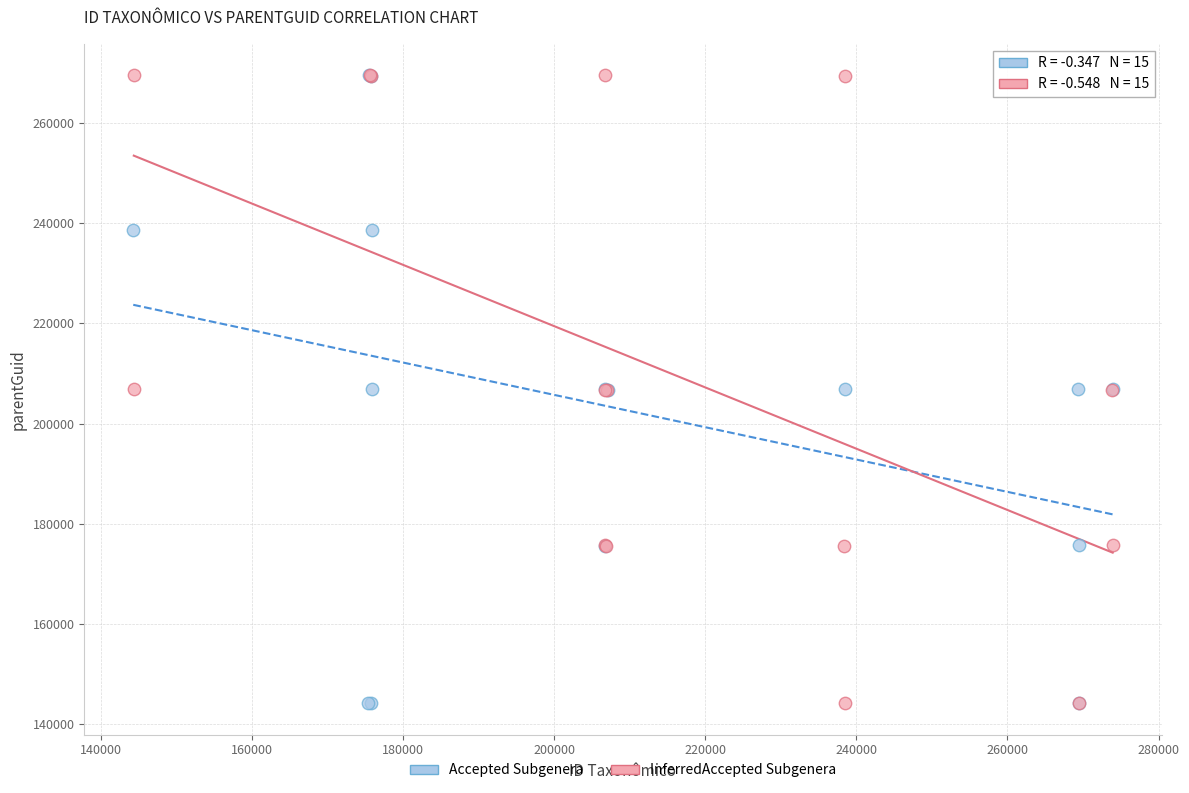

What are all the series names shown in the legend?

Accepted Subgenera, InferredAccepted Subgenera